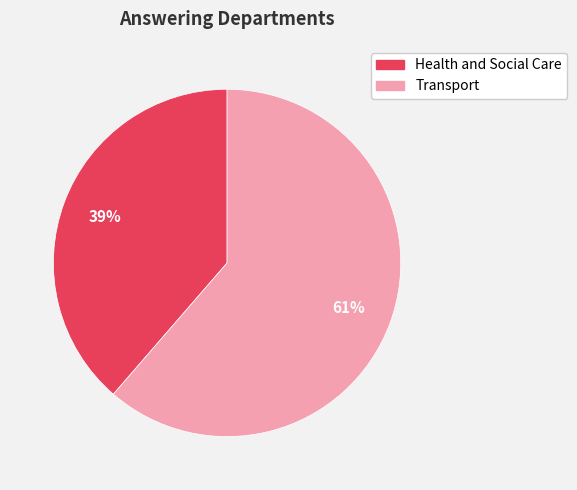

To the nearest percent, what portion does Transport represent?

61%